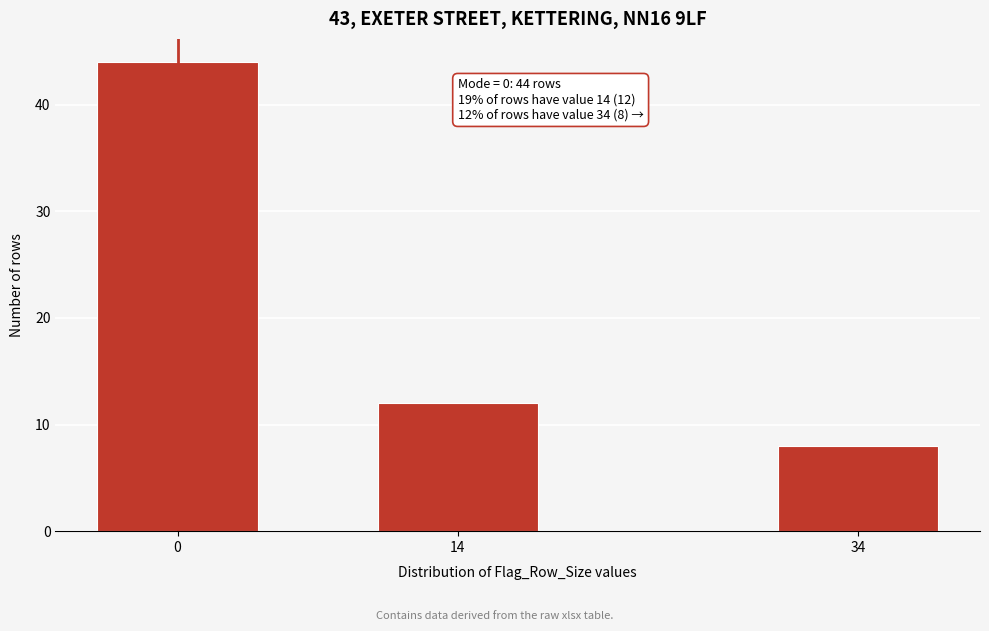

Reading right to left, what are all the values shown in this chart?

34=8	14=12	0=44